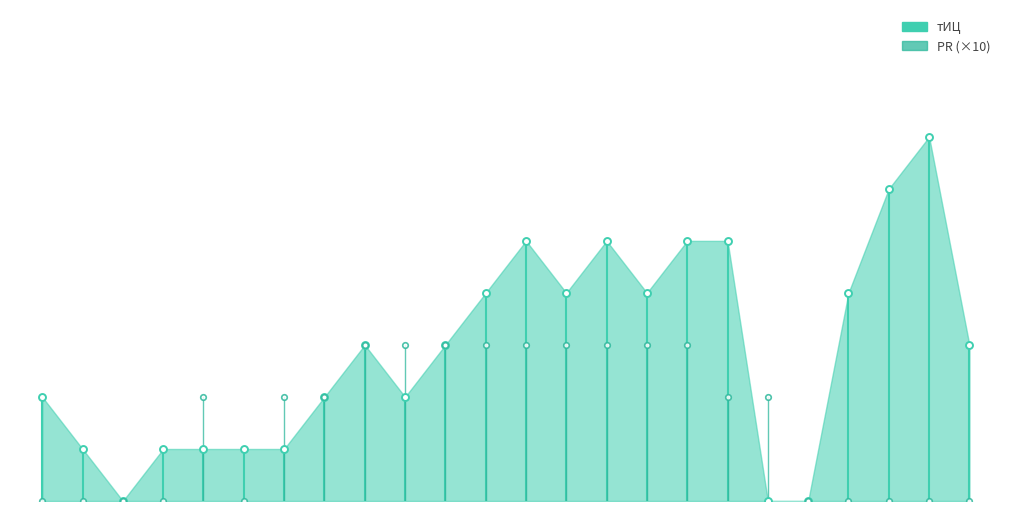

What is the spread (max minus min) of values at 0?

20